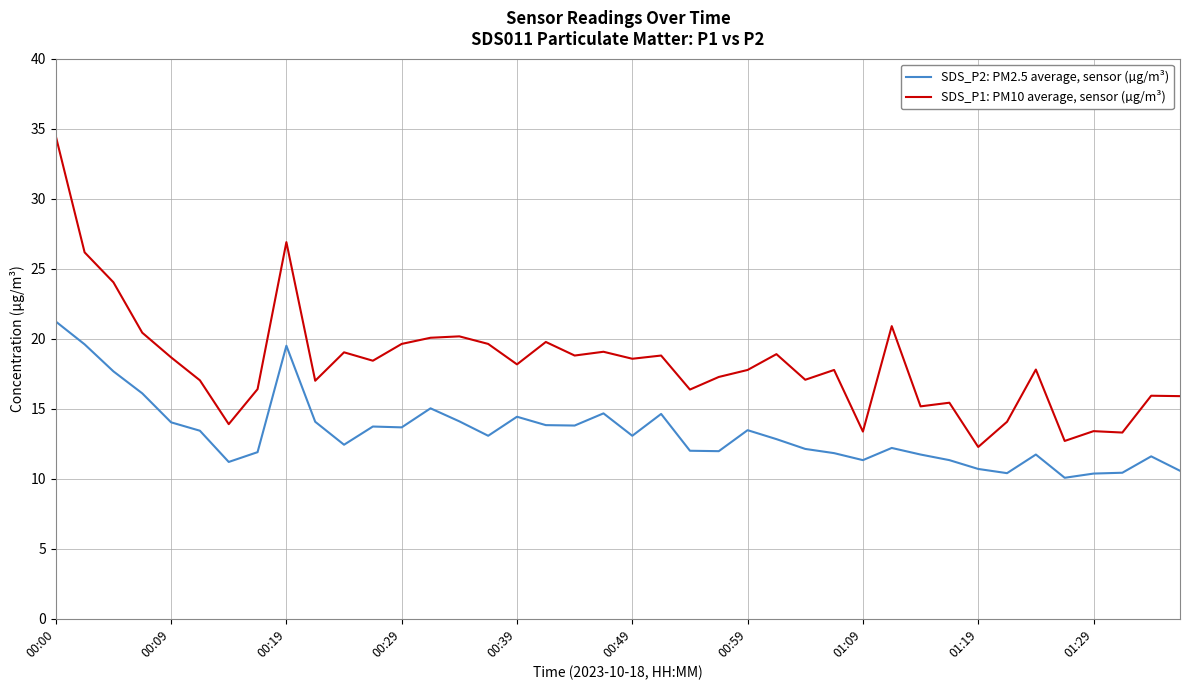

Which series has the largest range (max minus min)?

SDS_P1: PM10 average, sensor (µg/m³)